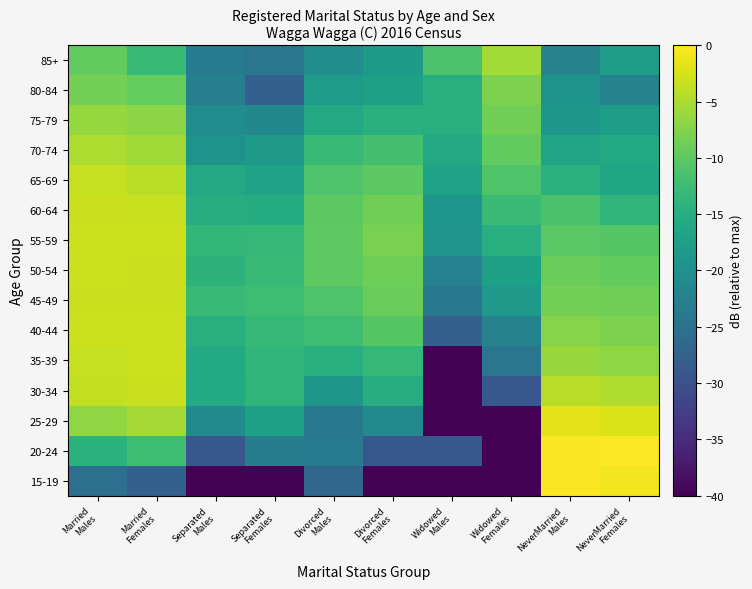

List the series in order of their peak value, highest first.

20-24, 15-19, 25-29, 40-44, 55-59, 50-54, 35-39, 45-49, 60-64, 30-34, 65-69, 70-74, 85+, 75-79, 80-84